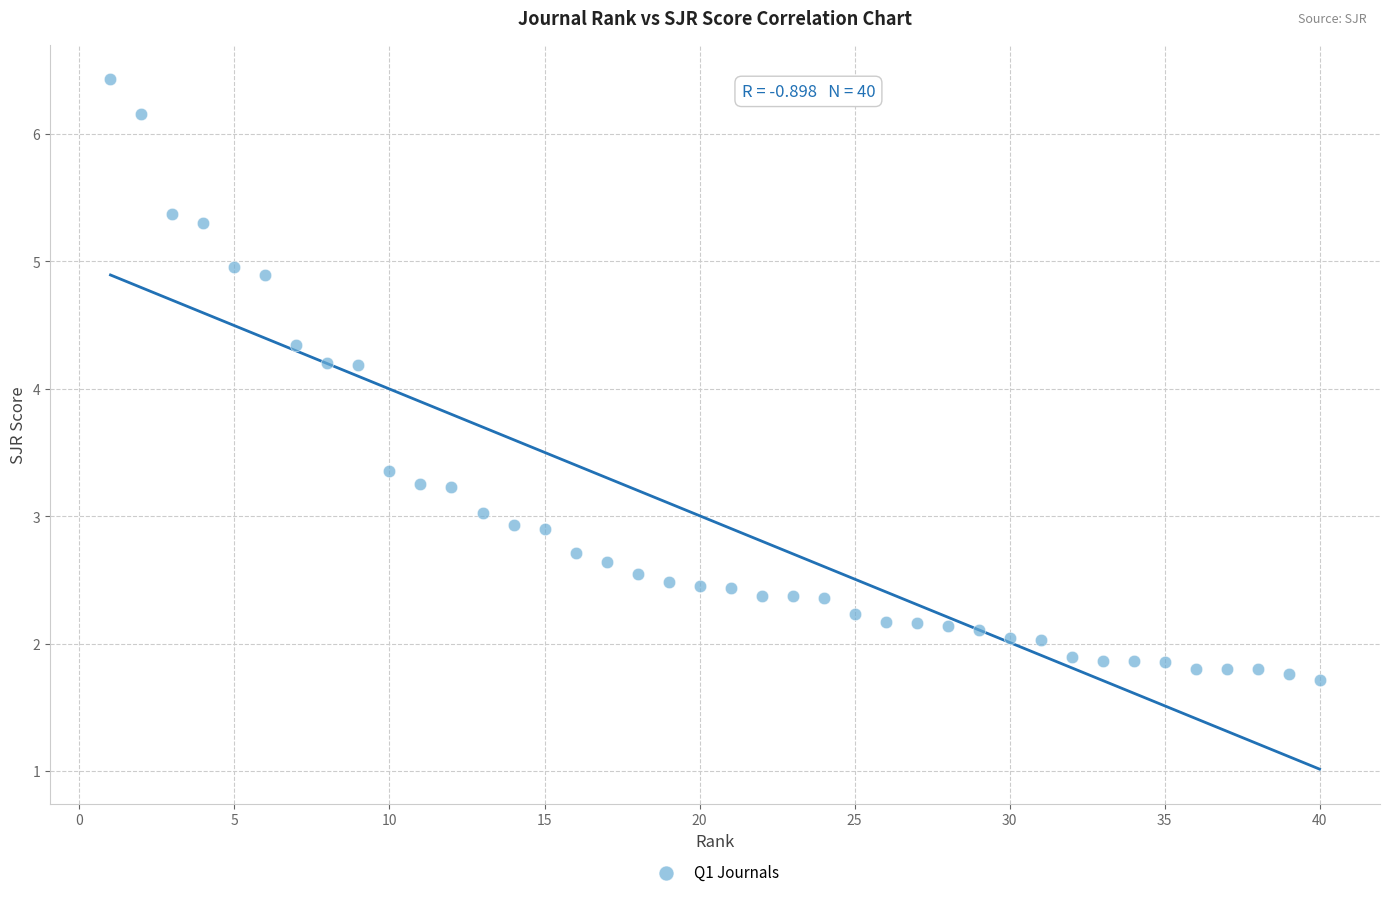

What is the range of Y values (max minus min)?

4.7